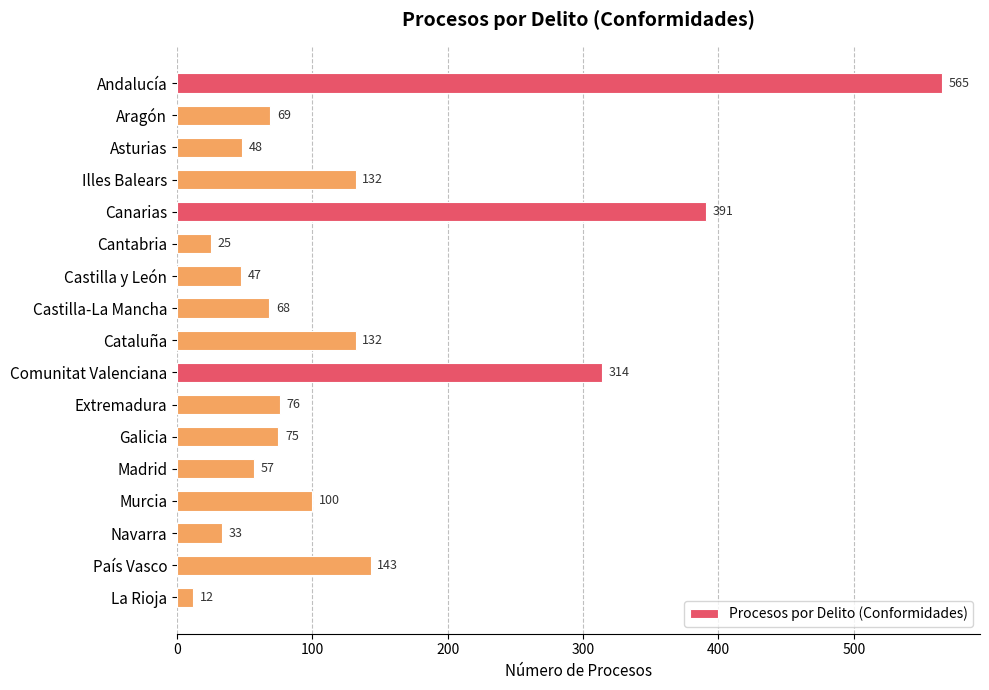

What position from the bottom is Cataluña?

9